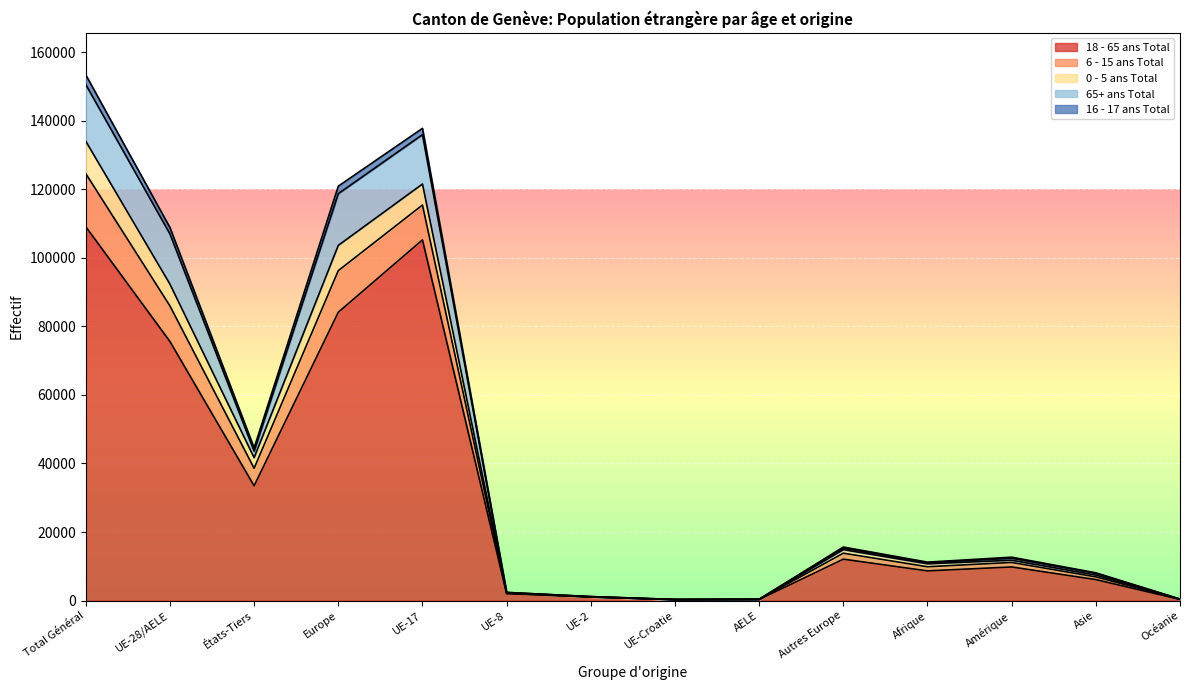

Is it true that 18 - 65 ans Total equals 9811 at Amérique?

True